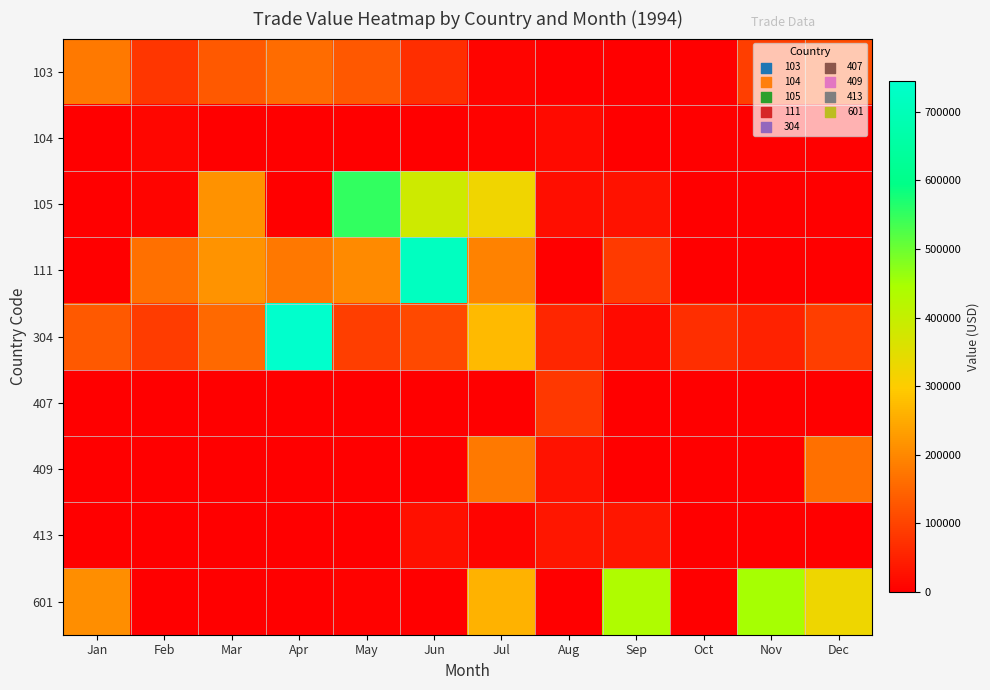

How many distinct data groups are displayed?

9